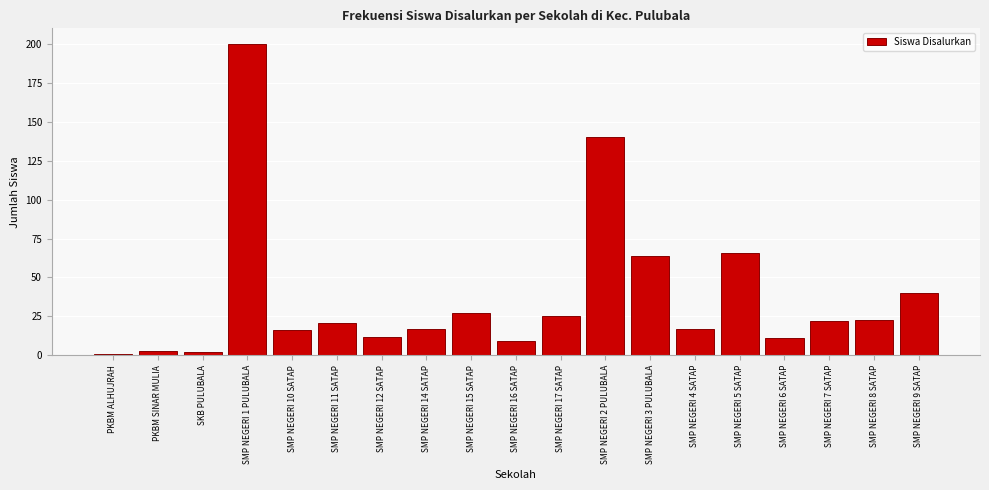

Reading right to left, transcribe all the data shown in this chart.

SMP NEGERI 9 SATAP=40	SMP NEGERI 8 SATAP=23	SMP NEGERI 7 SATAP=22	SMP NEGERI 6 SATAP=11	SMP NEGERI 5 SATAP=66	SMP NEGERI 4 SATAP=17	SMP NEGERI 3 PULUBALA=64	SMP NEGERI 2 PULUBALA=140	SMP NEGERI 17 SATAP=25	SMP NEGERI 16 SATAP=9	SMP NEGERI 15 SATAP=27	SMP NEGERI 14 SATAP=17	SMP NEGERI 12 SATAP=12	SMP NEGERI 11 SATAP=21	SMP NEGERI 10 SATAP=16	SMP NEGERI 1 PULUBALA=200	SKB PULUBALA=2	PKBM SINAR MULIA=3	PKBM ALHUJRAH=1